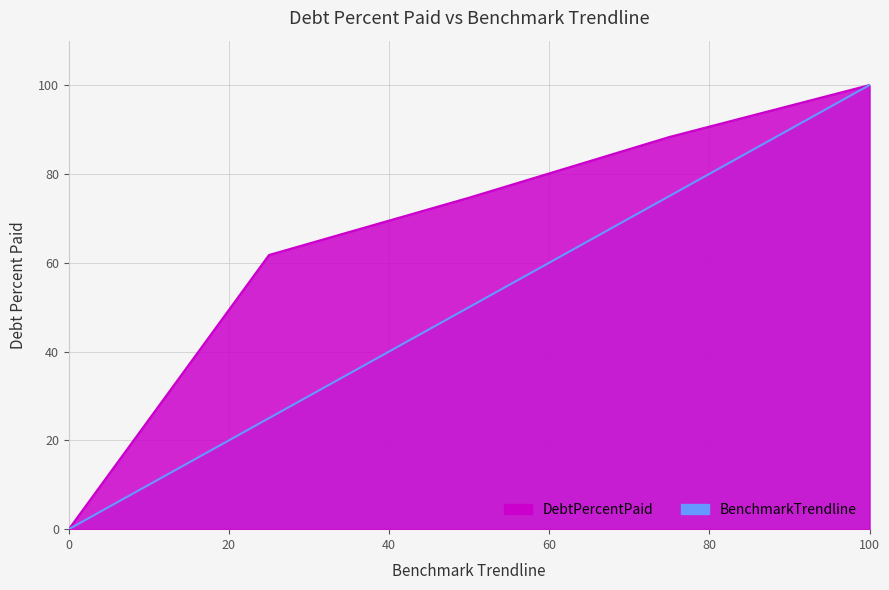

Is the value of DebtPercentPaid at Q0 greater than the value of BenchmarkTrendline at Q2?

No